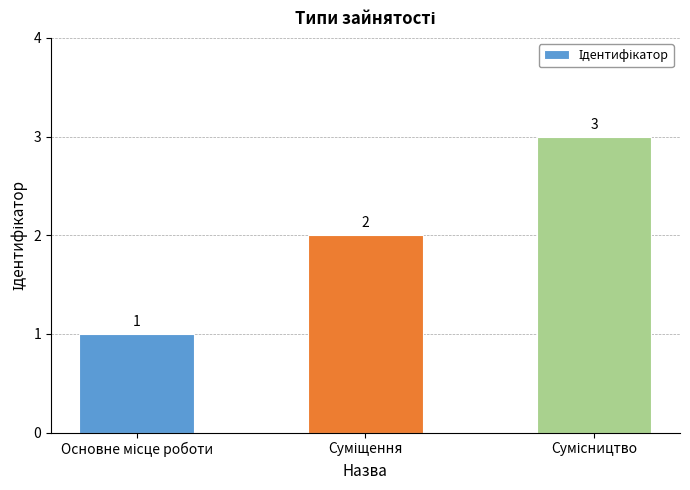

Reading right to left, extract all data points from this chart.

3	2	1